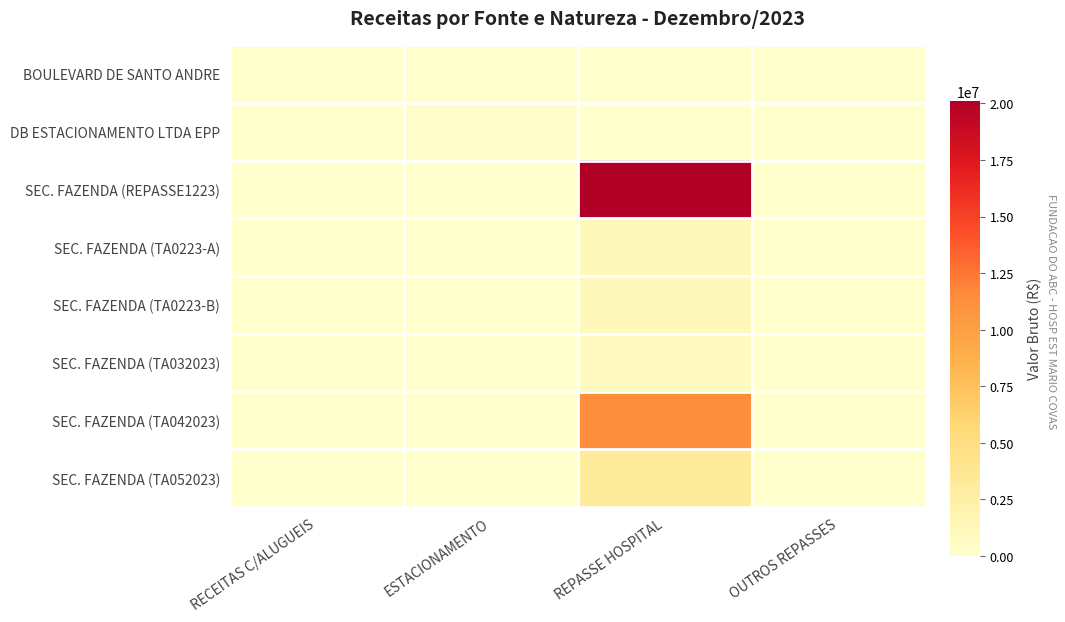

How many data points does each series have?

4